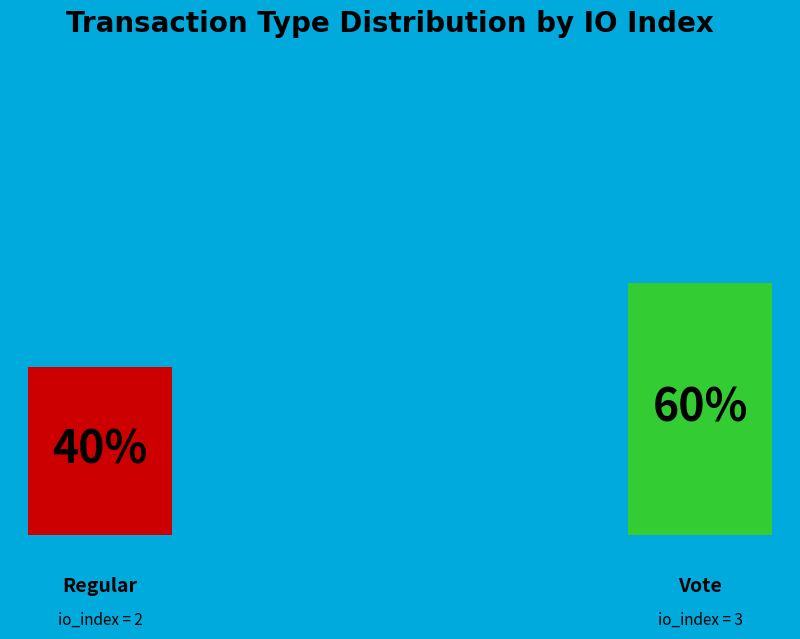

Is there any slice that represents more than half of the pie?

Yes